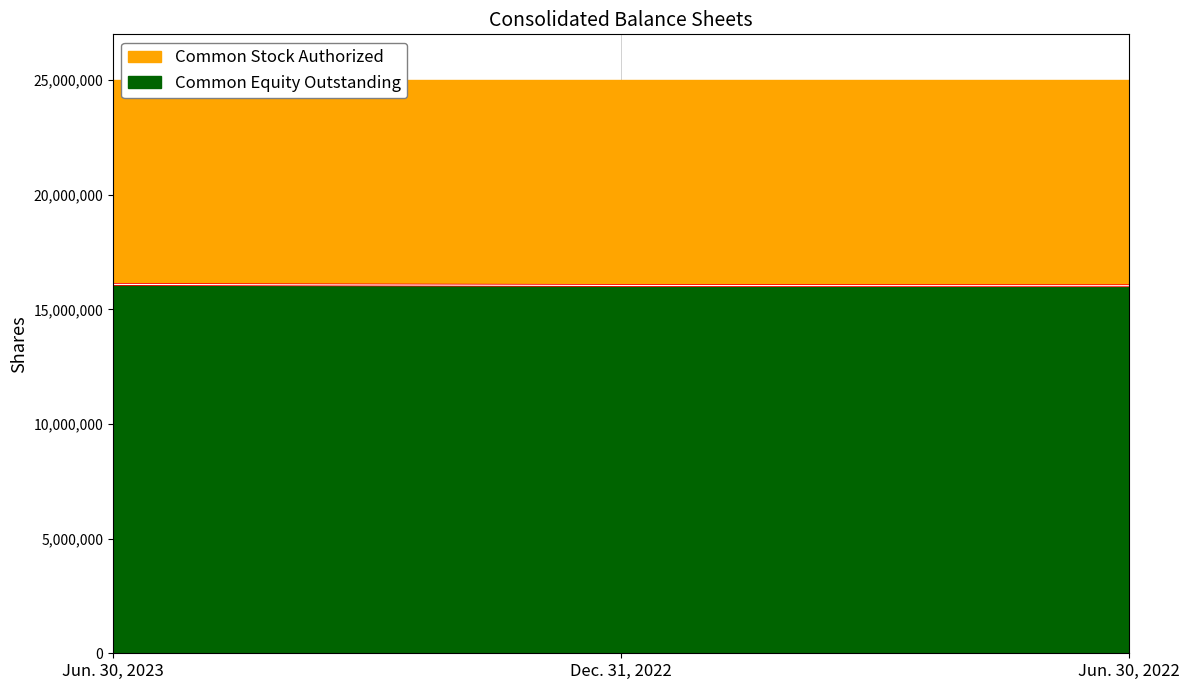

List the labels in order of value, largest first.

Jun. 30, 2023, Dec. 31, 2022, Jun. 30, 2022